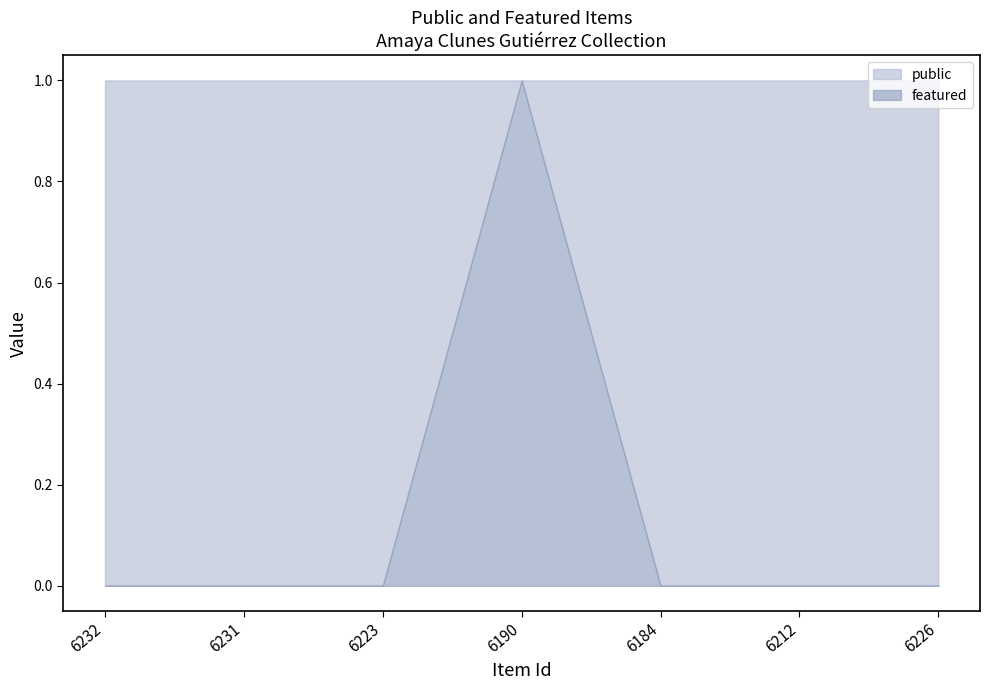

Reading right to left, what are all the values shown in this chart?

public: 6226=1	6212=1	6184=1	6190=1	6223=1	6231=1	6232=1
featured: 6226=0	6212=0	6184=0	6190=1	6223=0	6231=0	6232=0